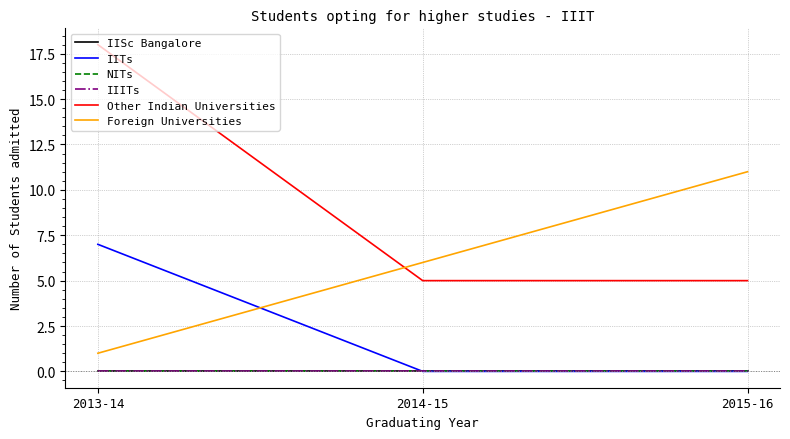

Which has a higher value, 2014-15 or 2013-14?

2014-15